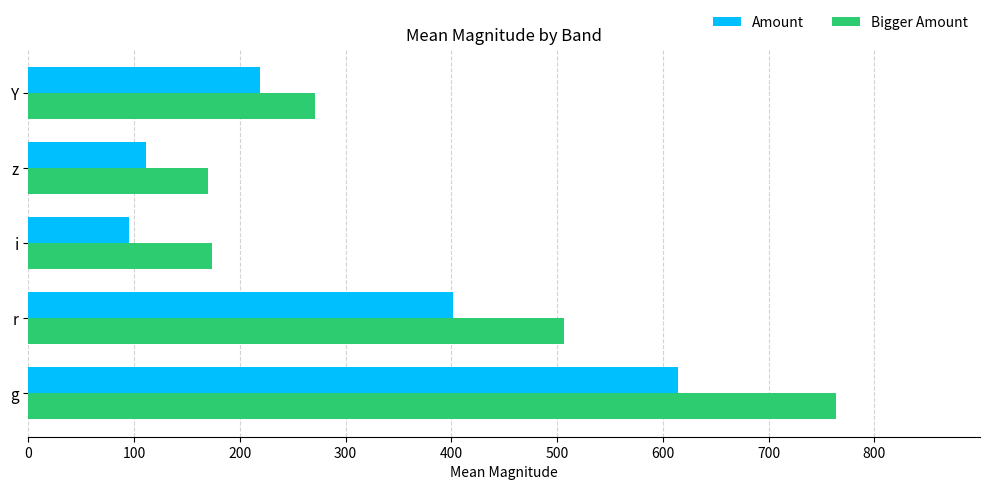

What are all the series names shown in the legend?

Amount, Bigger Amount